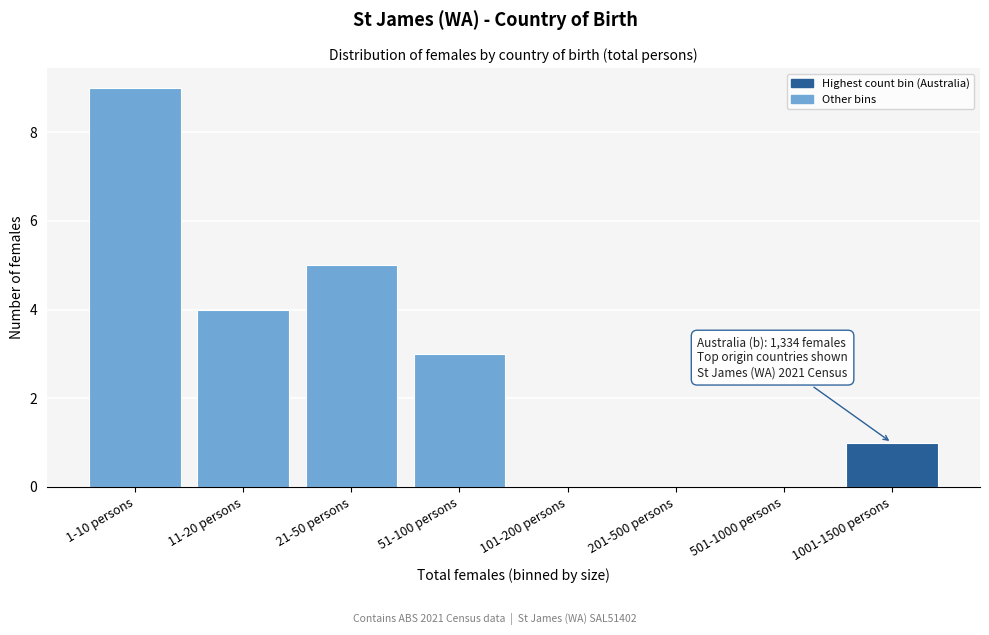

Reading left to right, list all the values displayed in this chart.

1-10 persons=9	11-20 persons=4	21-50 persons=5	51-100 persons=3	101-200 persons=0	201-500 persons=0	501-1000 persons=0	1001-1500 persons=1